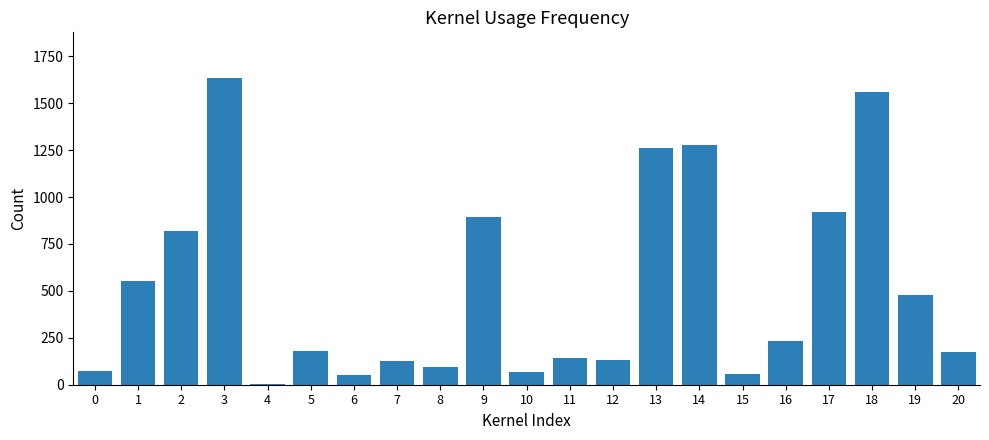

Which category has the highest value across all series?

3